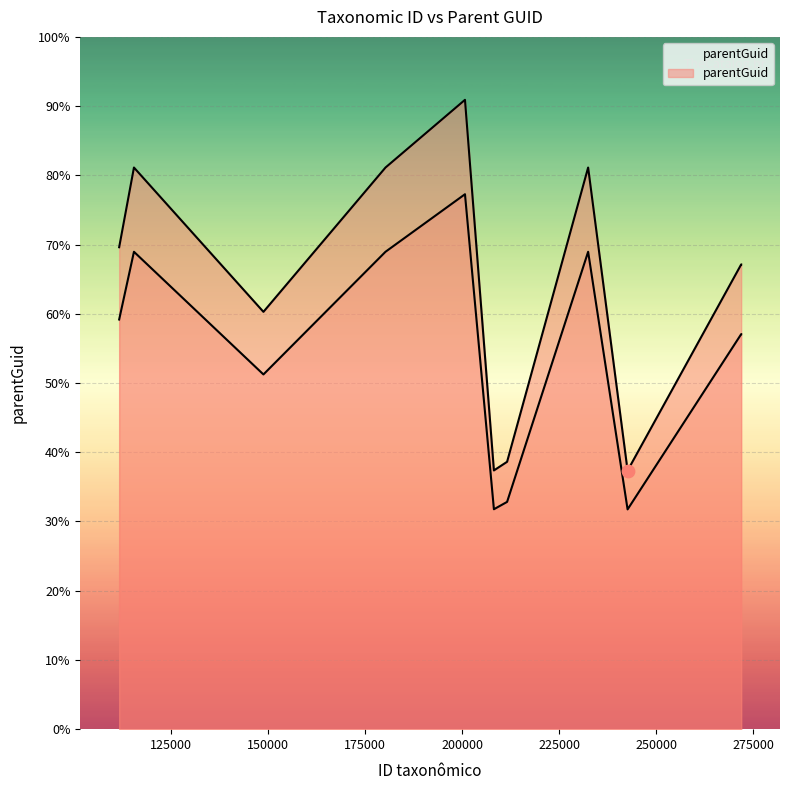

Between 180298 and 148861, which is larger?

180298